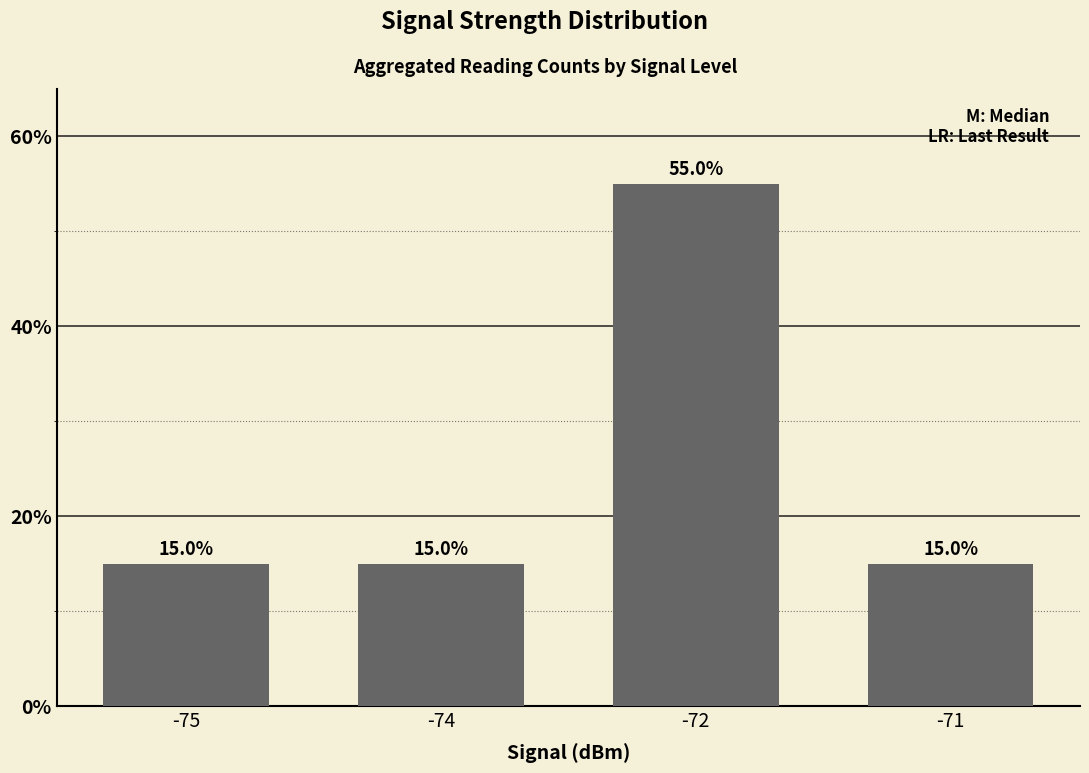

What is the minimum value shown in the chart?

15.0